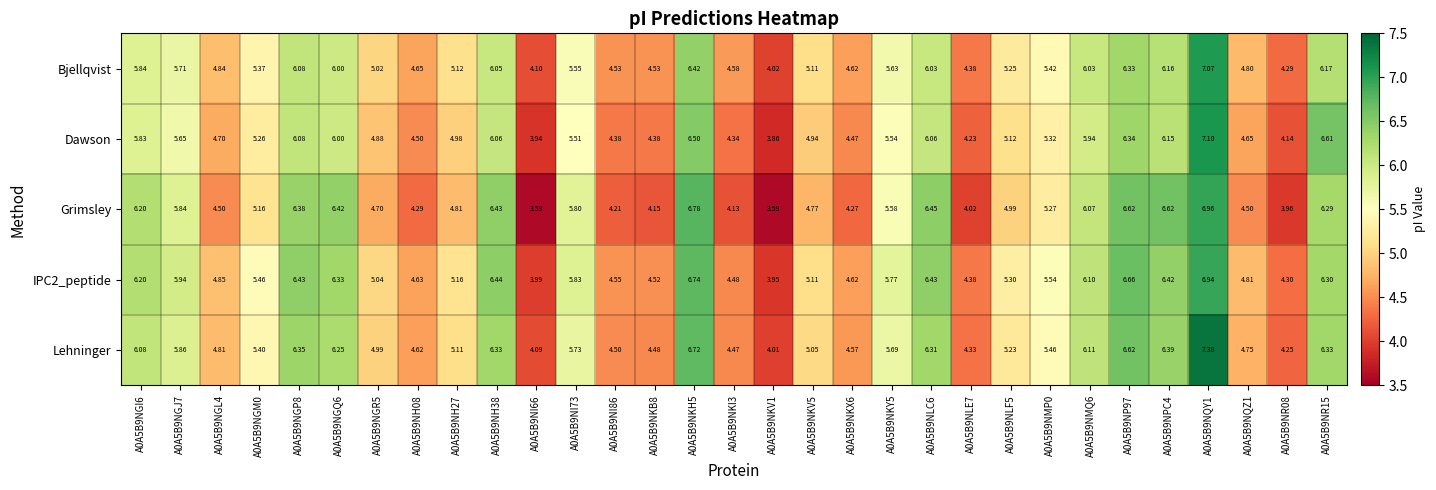

Is the value of Lehninger at A0A5B9NQY1 greater than the value of Dawson at A0A5B9NP97?

Yes